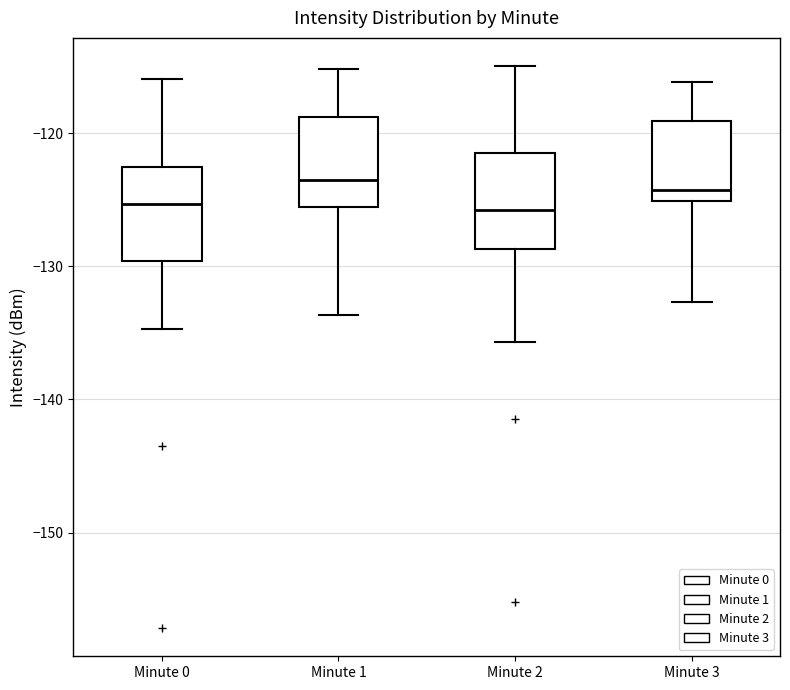

Reading left to right, transcribe this box plot: for each box, give where its median line is, the range the box spans, and where its two whiskers end, as read against the y-axis. The values are not printed on the chart, so give them approximately, as read against the axis.

Minute 0: median -125, box -130 to -123, whiskers -135 to -116
Minute 1: median -124, box -126 to -119, whiskers -134 to -115
Minute 2: median -126, box -129 to -122, whiskers -136 to -115
Minute 3: median -124, box -125 to -119, whiskers -133 to -116